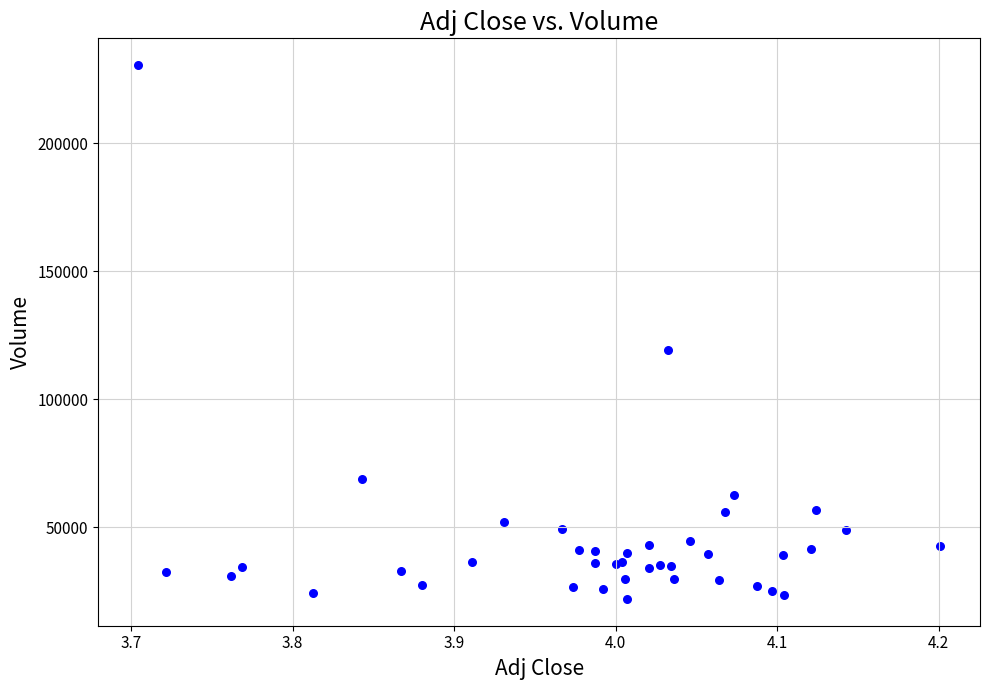

What Y value in the scatter plot is closest to 126250?

119400